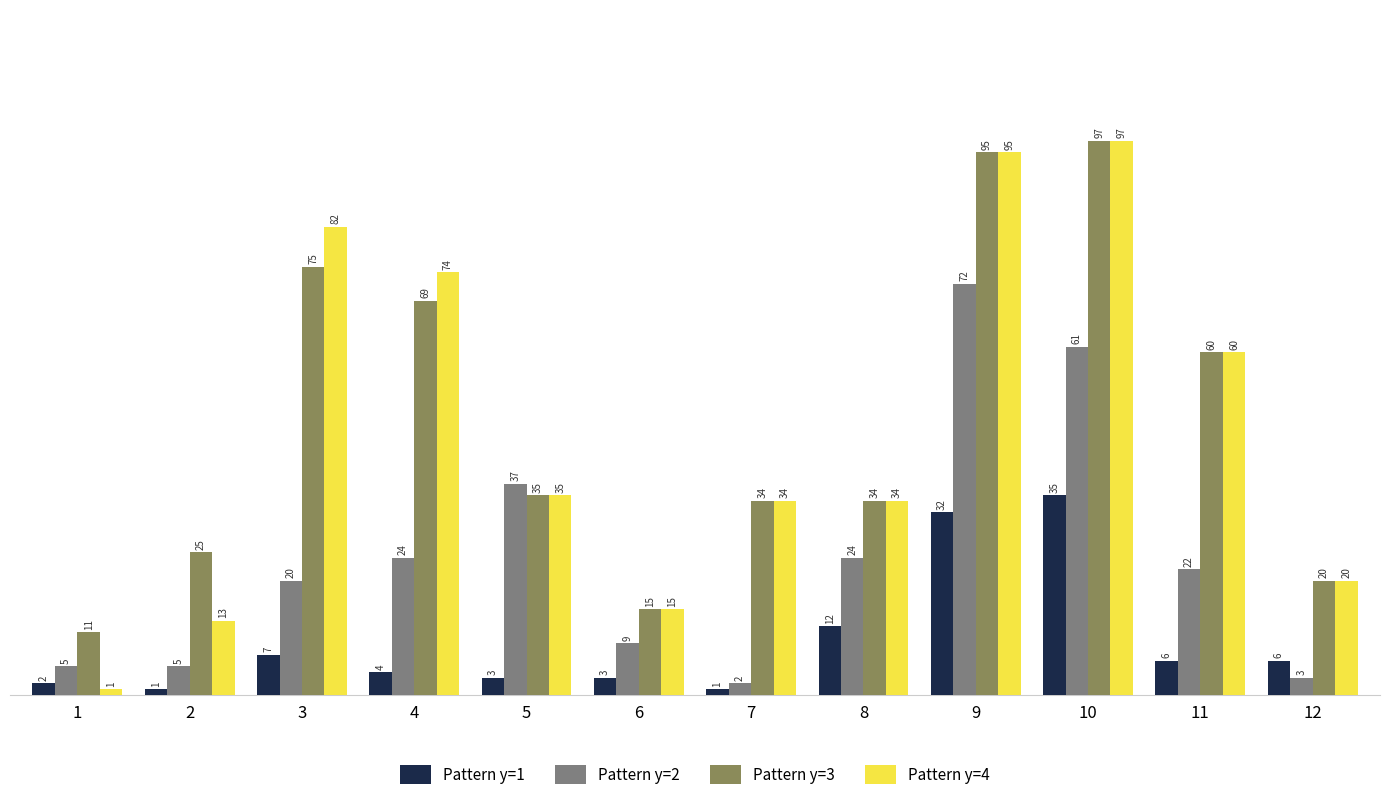

Which series changed the most between 5 and 6?

Pattern y=2